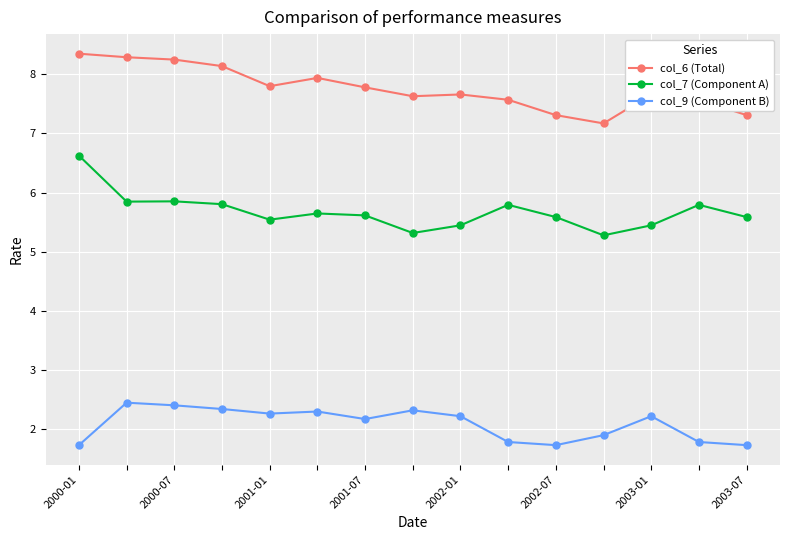

Rank the series by their average value, from highest to lowest.

col_6 (Total), col_7 (Component A), col_9 (Component B)